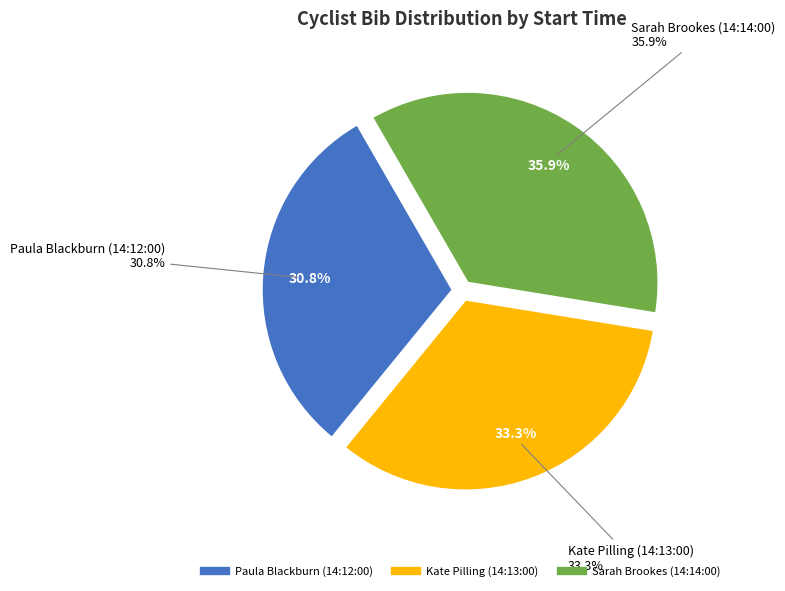

Is there a majority slice in this chart?

No